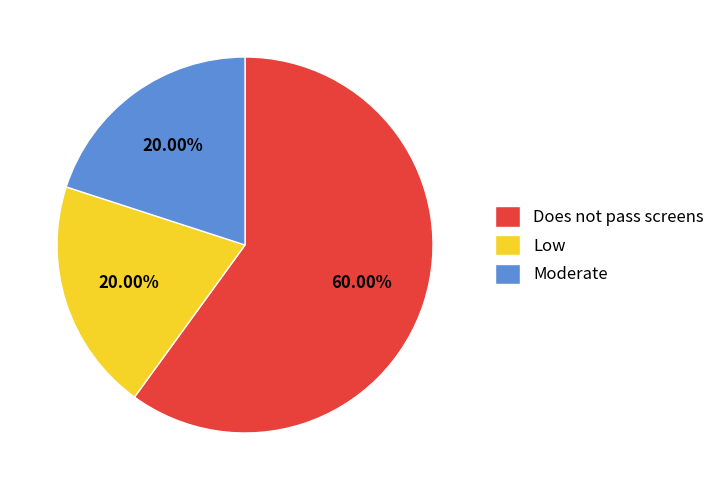

Is it true that Moderate is 24% of the pie?

False